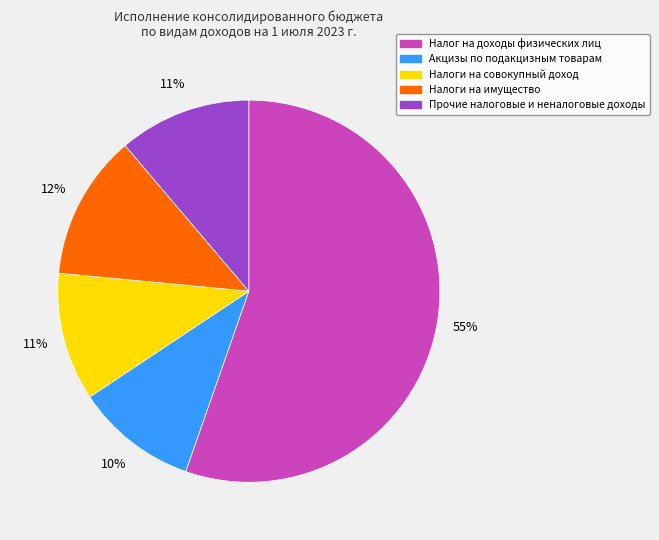

Count the number of slices in the pie.

5